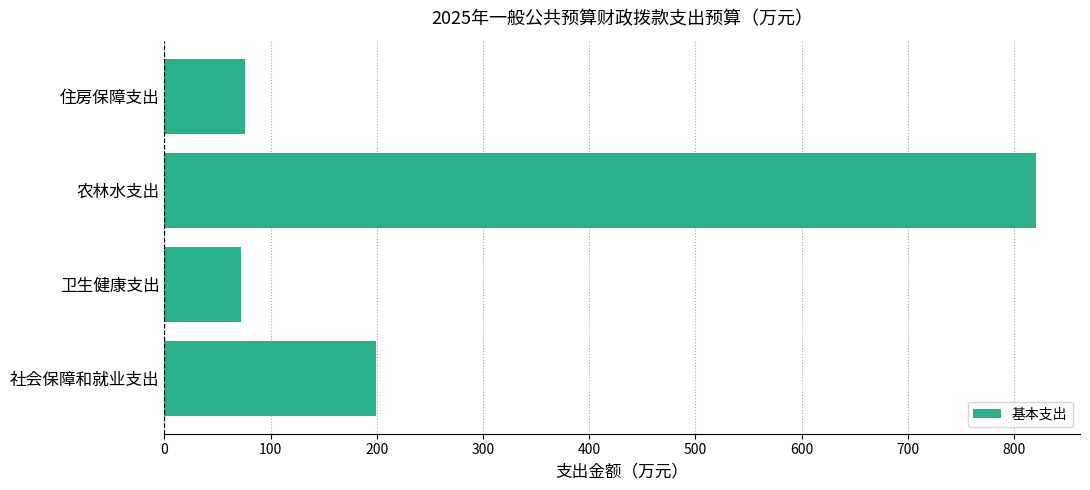

What is the difference between the maximum and minimum values?

749.2